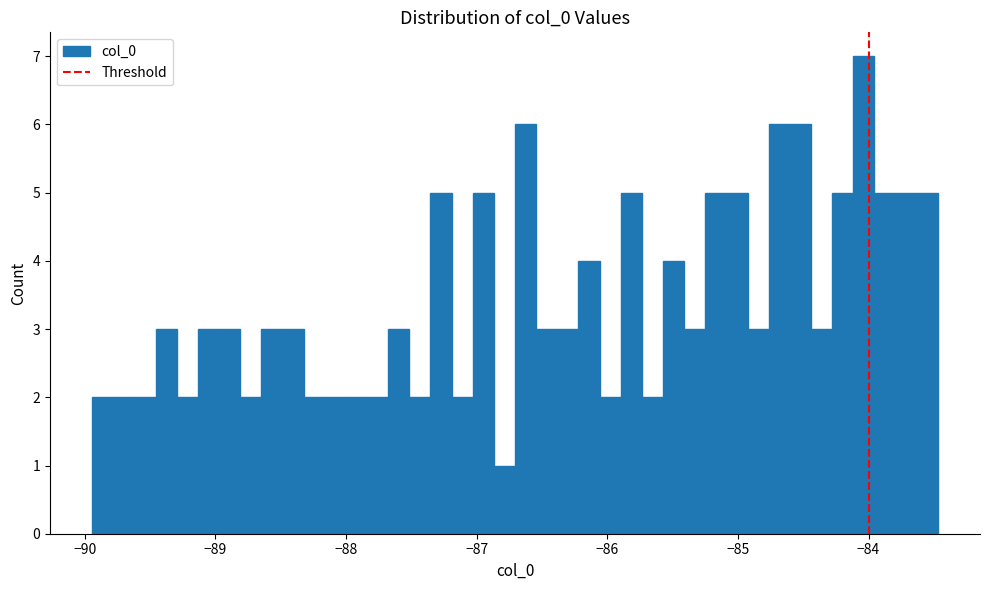

Read against the x-axis, roughly where is the centre of the tallest bar?

-84.0